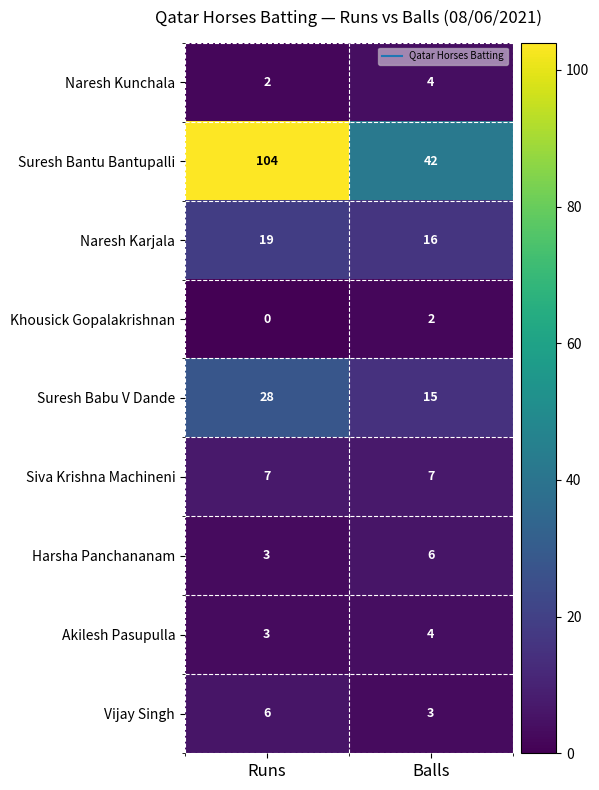

How many distinct data groups are displayed?

9